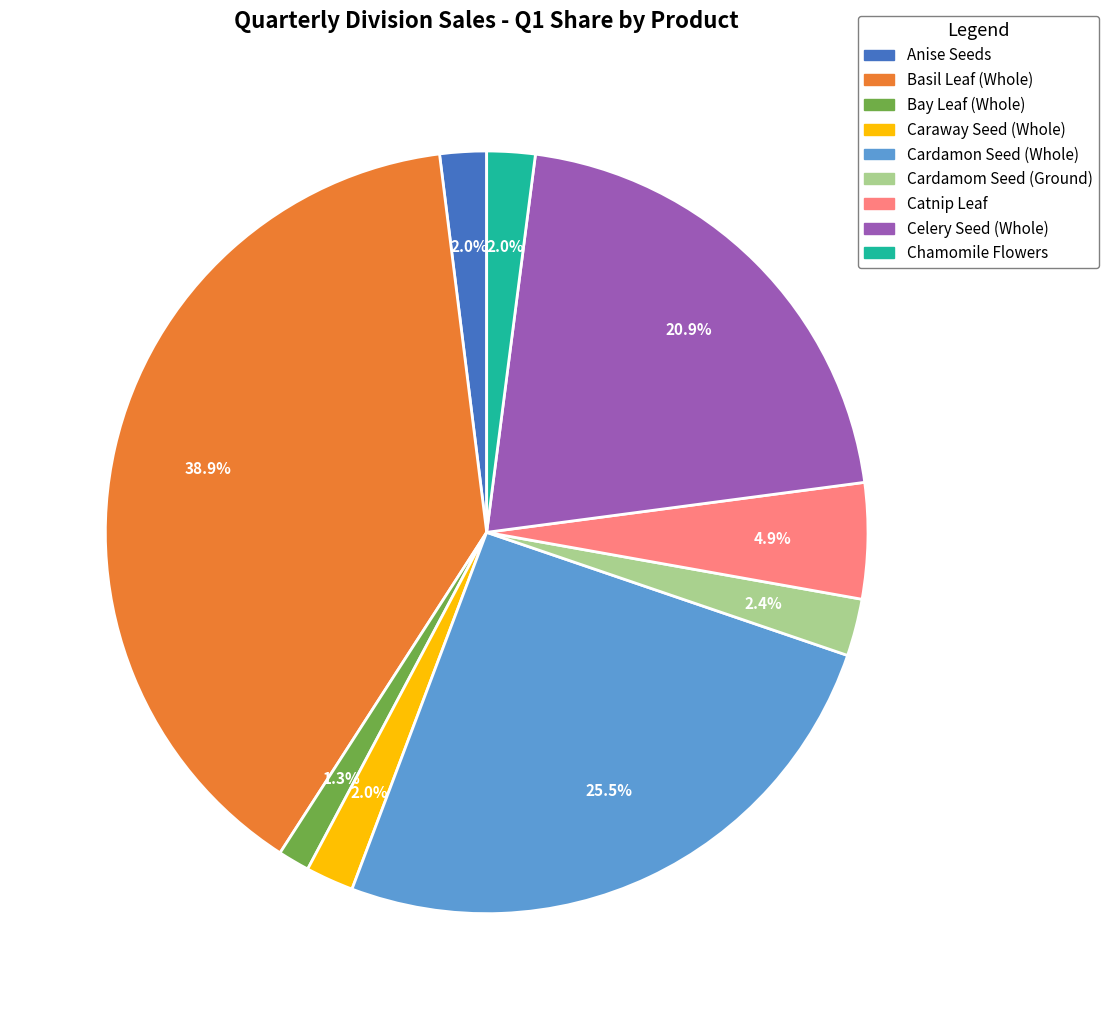

How many segments does this pie chart have?

9